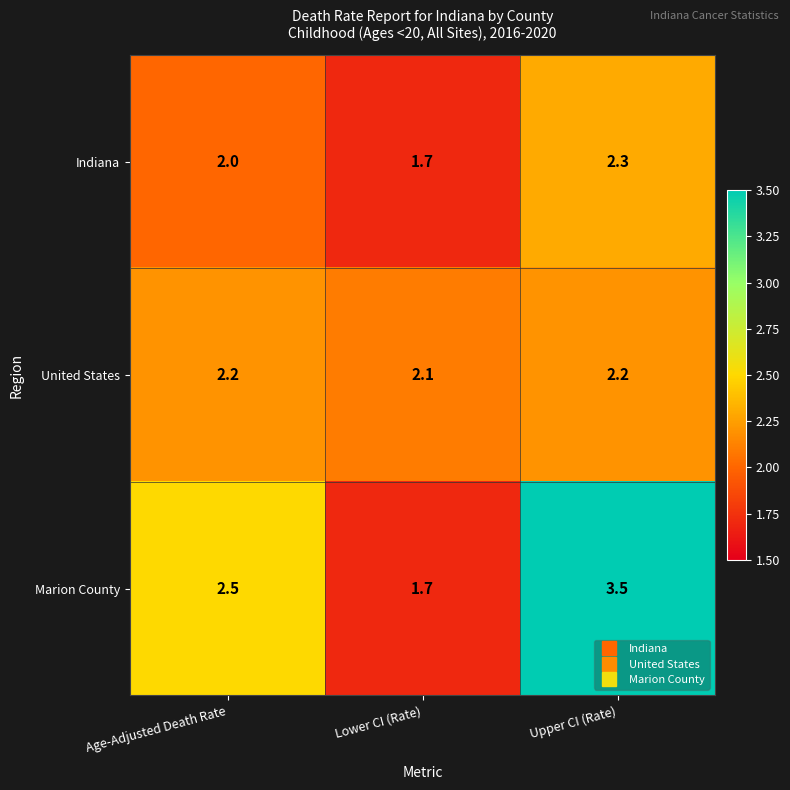

What is the difference between the highest and lowest values at Age-Adjusted Death Rate?

0.5